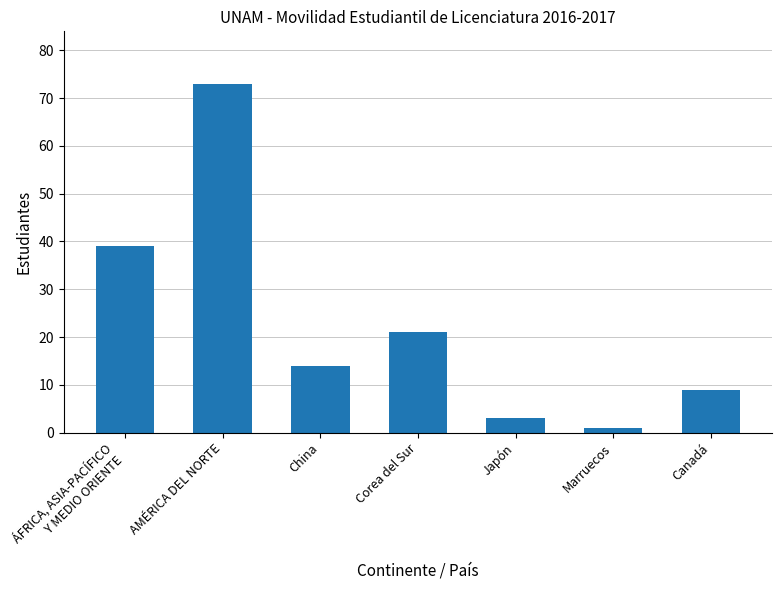

What is the change in value from AMÉRICA DEL NORTE to Canadá?

-64